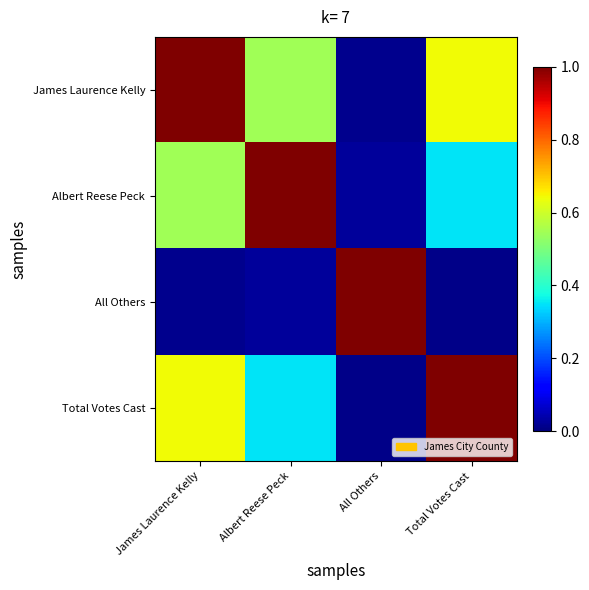

Between Albert Reese Peck and Total Votes Cast, which is larger?

Total Votes Cast